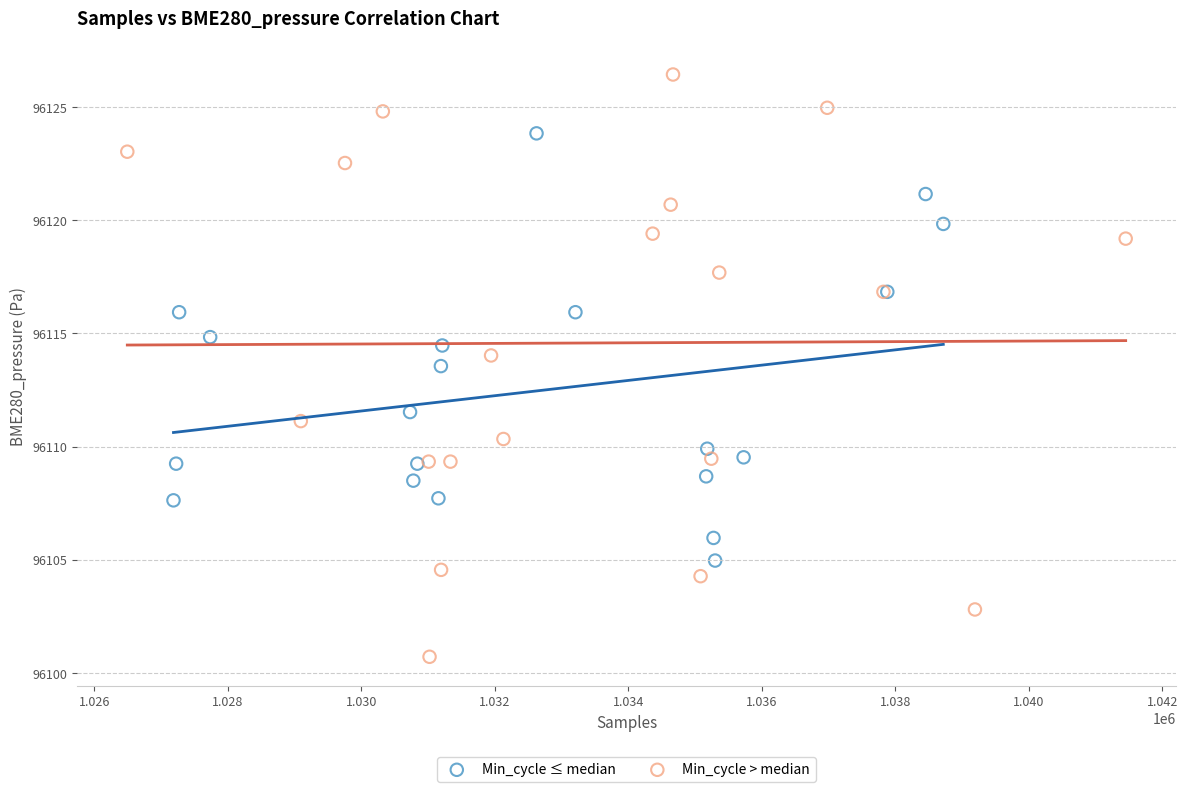

Which series has the largest Y range (max minus min)?

Min_cycle > median